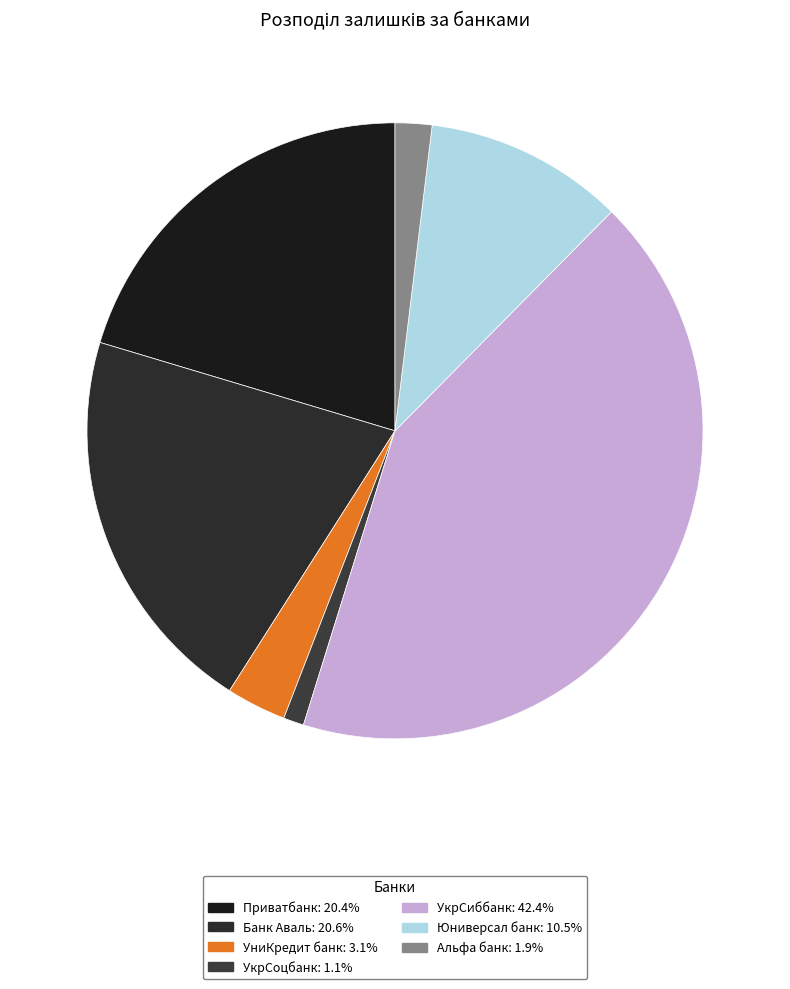

How many slices are in this pie chart?

7